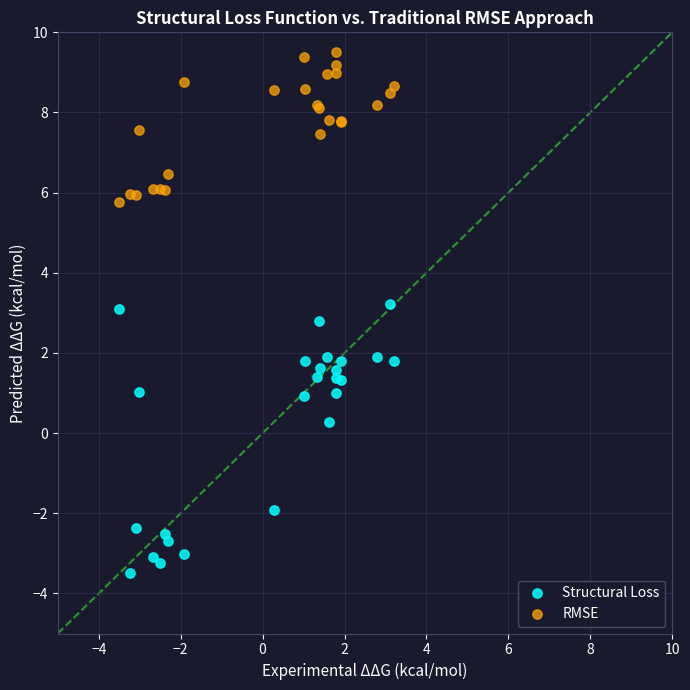

Which series contains the lowest Y value?

Structural Loss